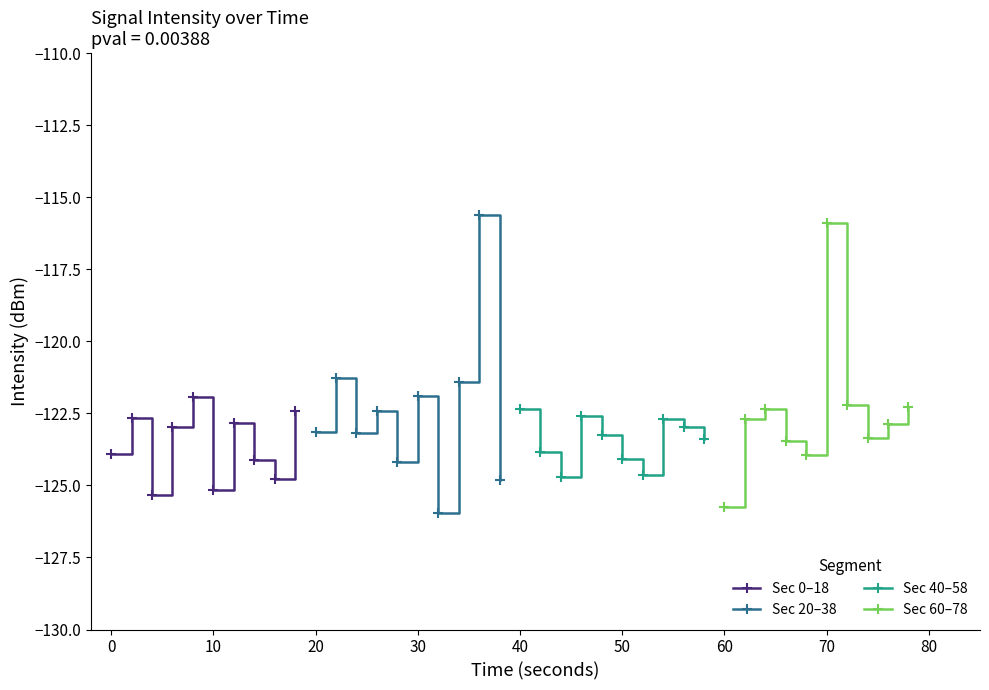

Count the number of categories in the chart.

10